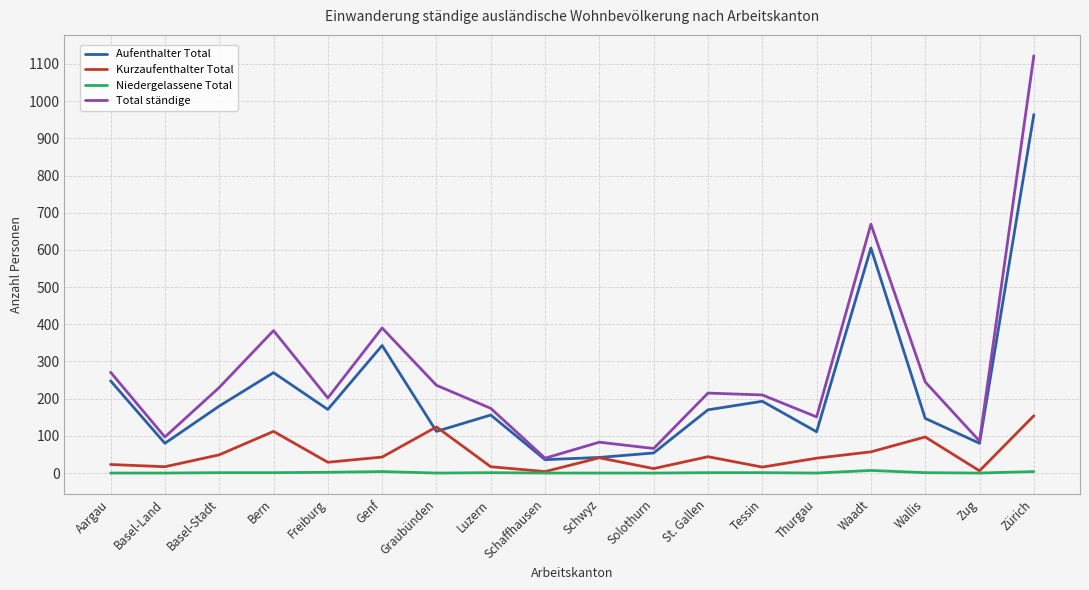

At which label does Kurzaufenthalter Total reach its peak?

Zürich